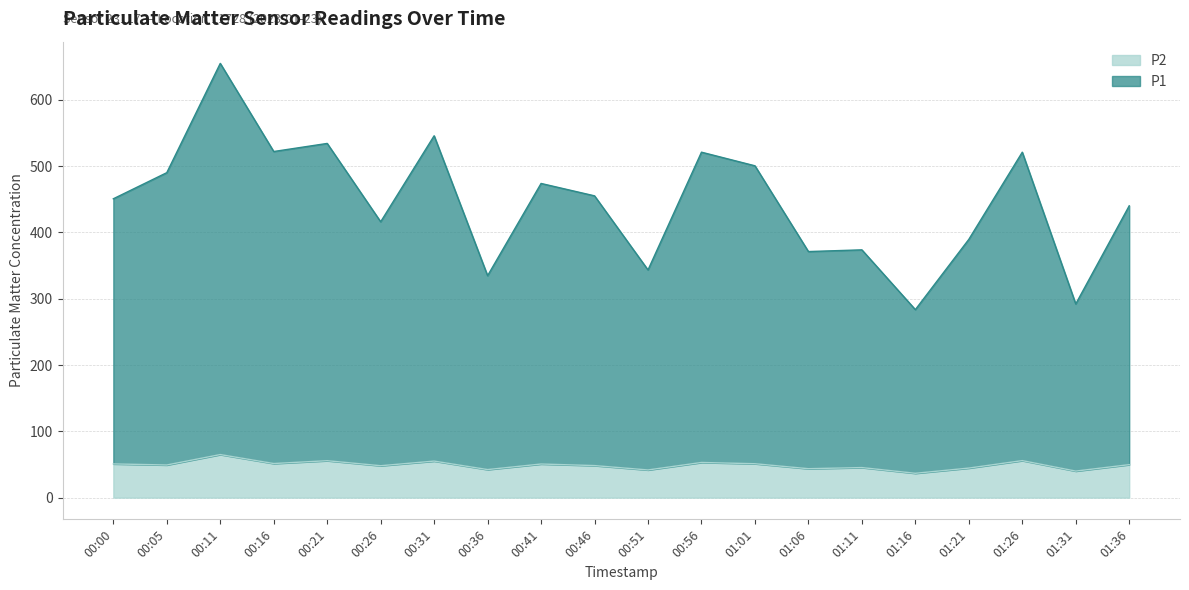

How many lines are shown in the chart?

2